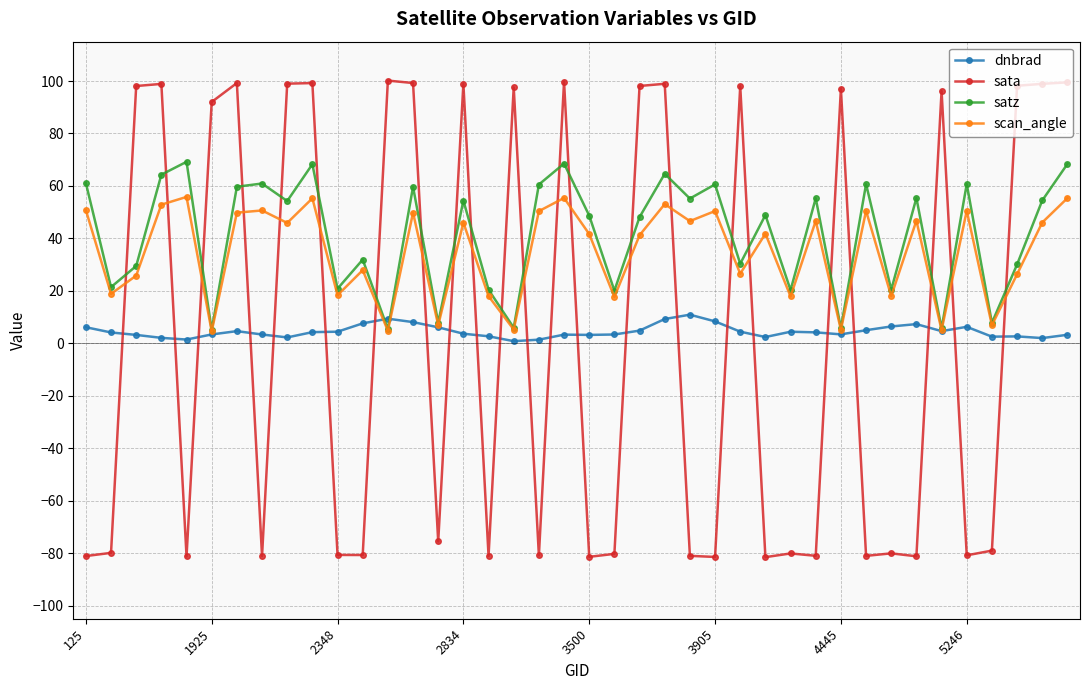

How many values in sata are below zero?

21